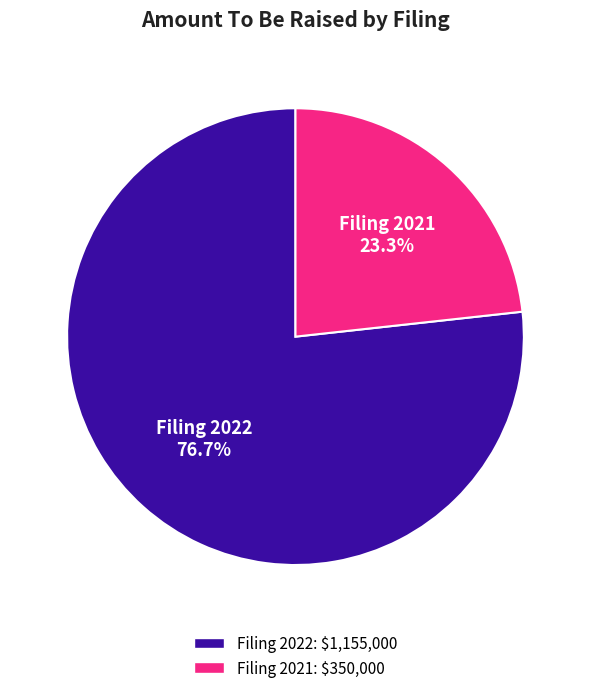

Is the sum of Filing 2021 and Filing 2022 greater than half?

Yes